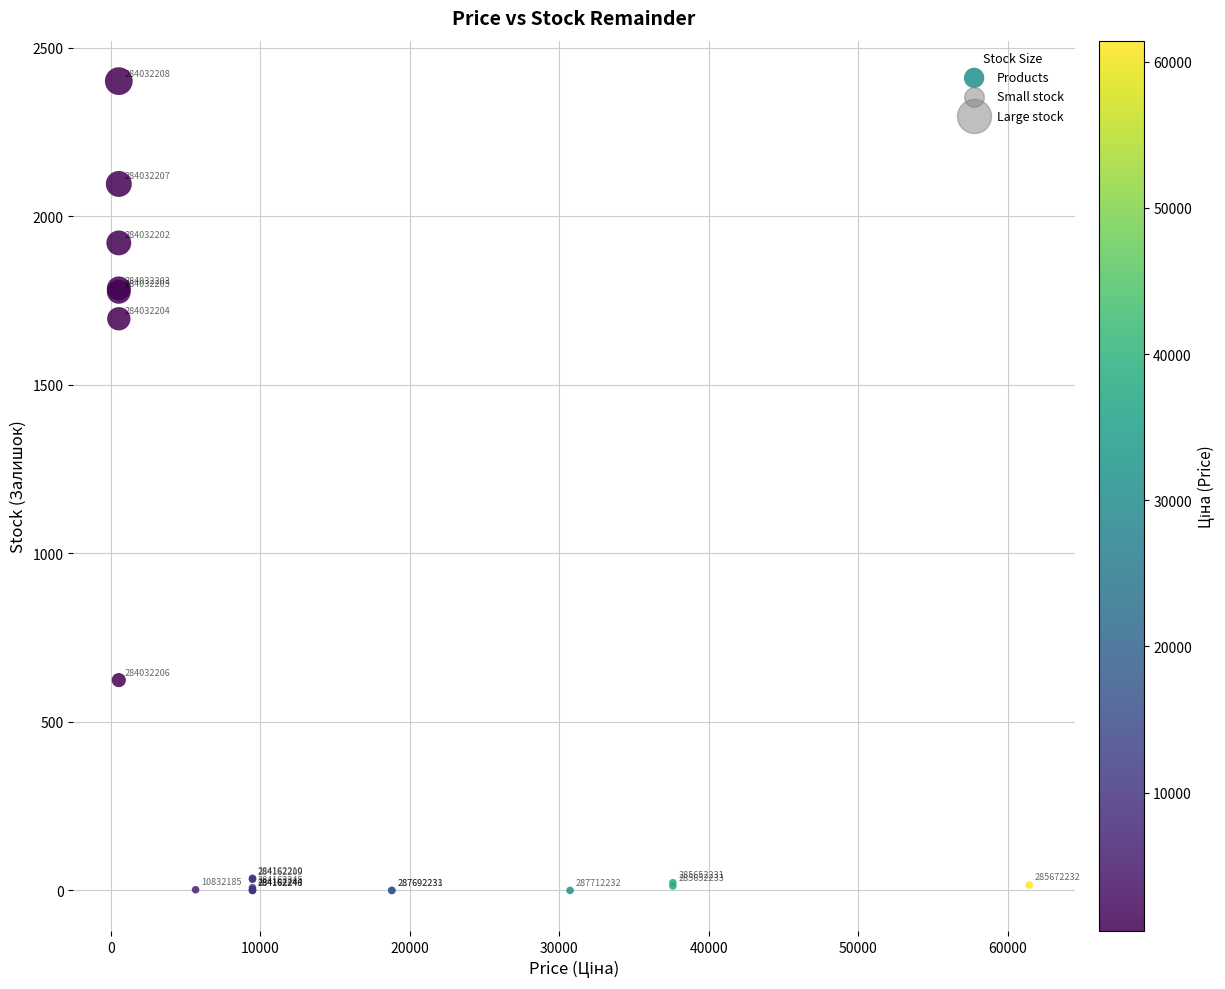

What Y value in the scatter plot is closest to 1200?

1696